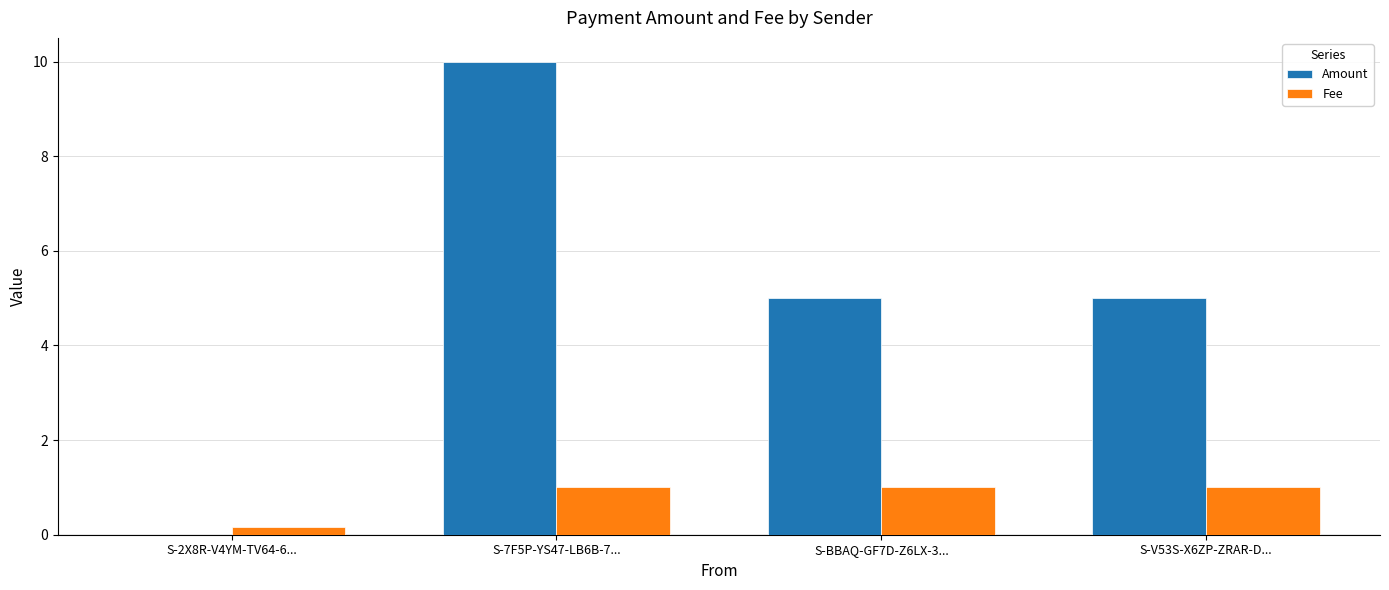

What is the sum of the Amount values at S-V53S-X6ZP-ZRAR-D... and S-BBAQ-GF7D-Z6LX-3...?

10.0